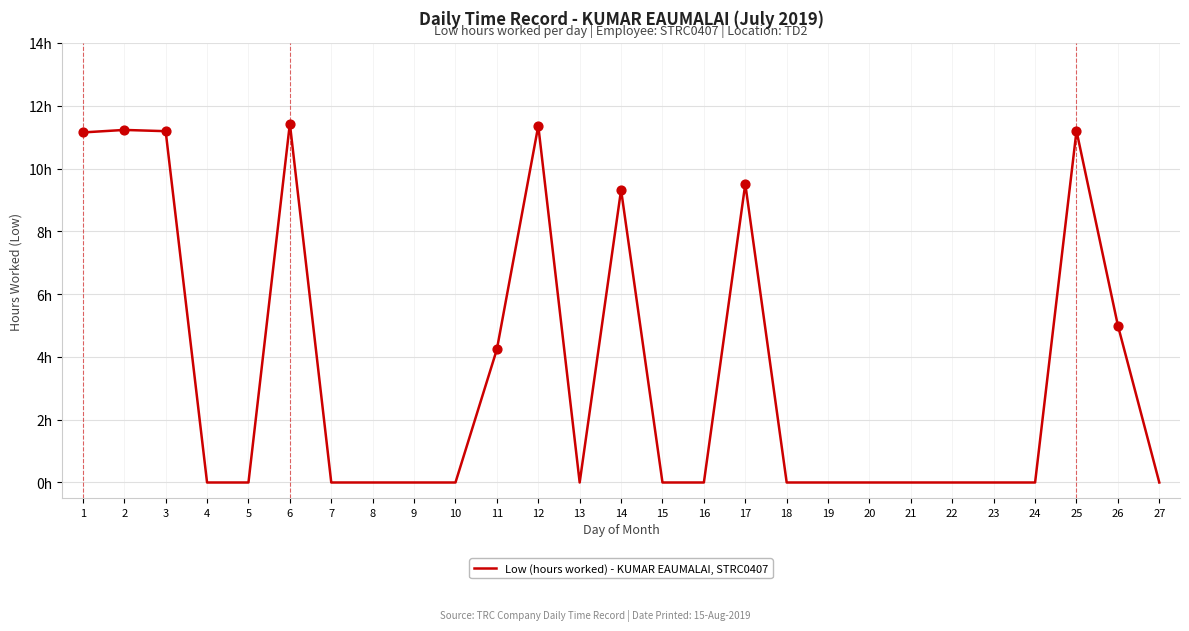

Between 11 and 6, which is larger?

6